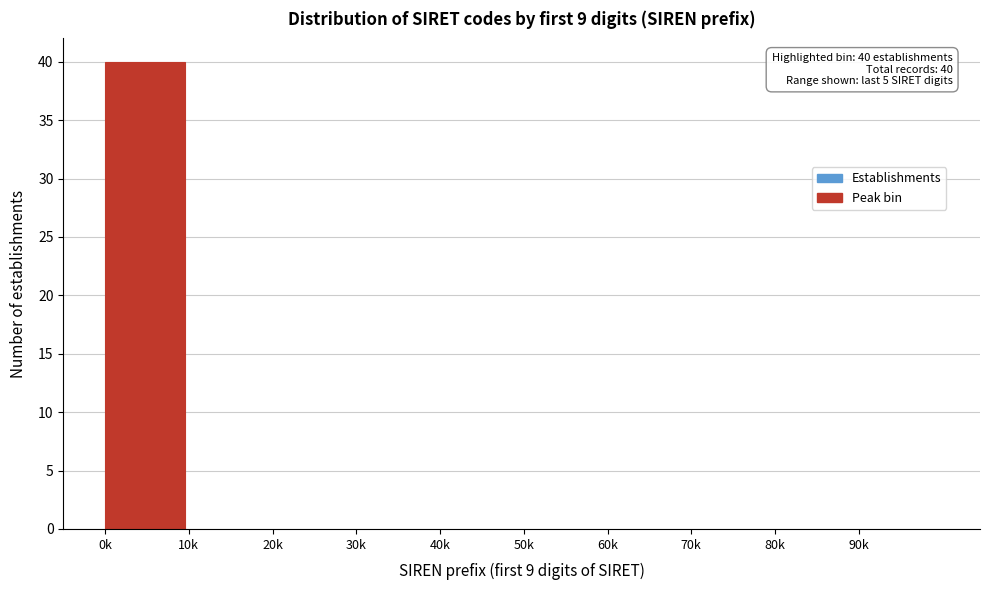

Reading left to right, transcribe all the data shown in this chart.

0k=40	10k=0	20k=0	30k=0	40k=0	50k=0	60k=0	70k=0	80k=0	90k=0